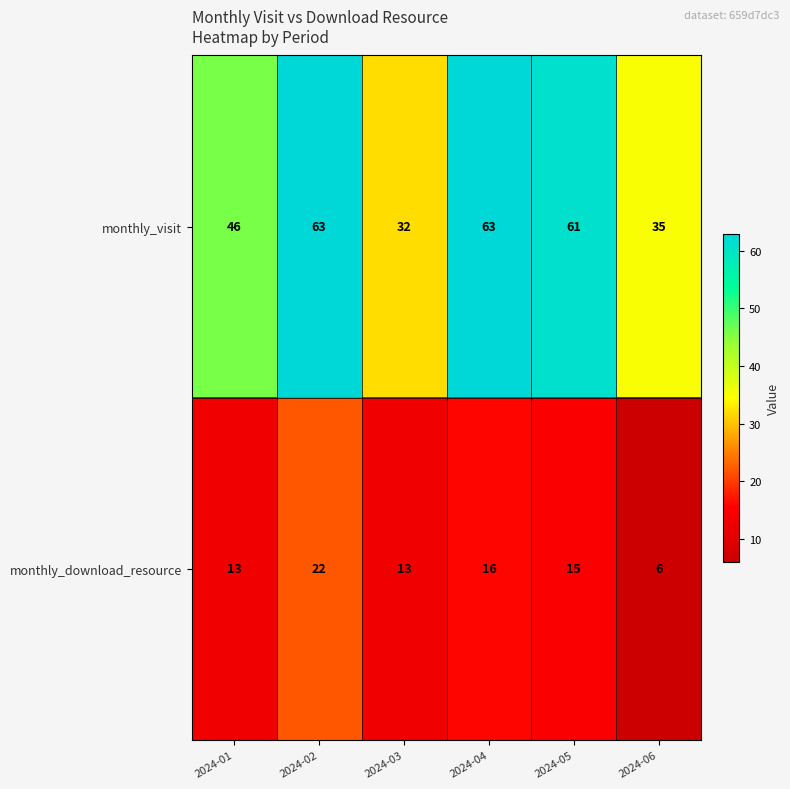

Rank the series at 2024-06 from lowest to highest value.

monthly_download_resource, monthly_visit